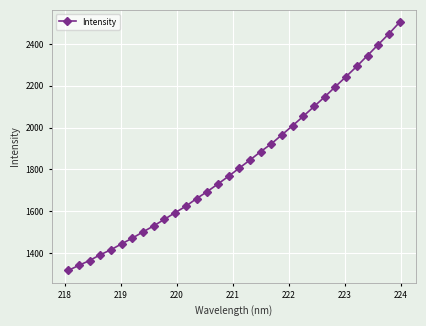

What is the value of the 29th point from the left?

2344.7